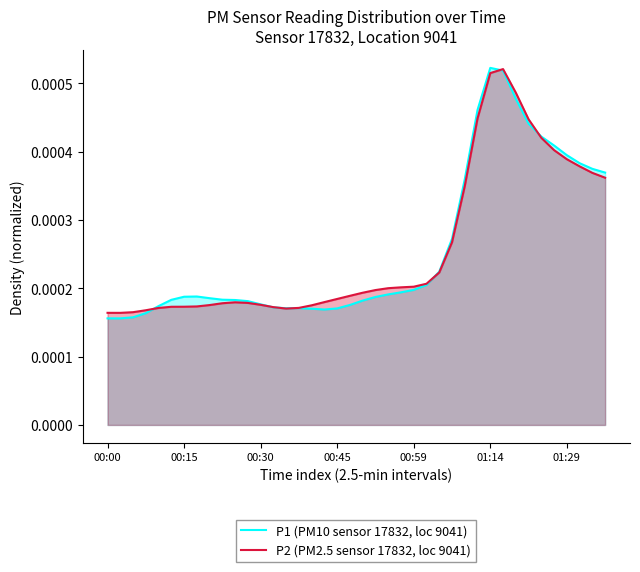

Does the chart display data point markers on the line(s)?

No